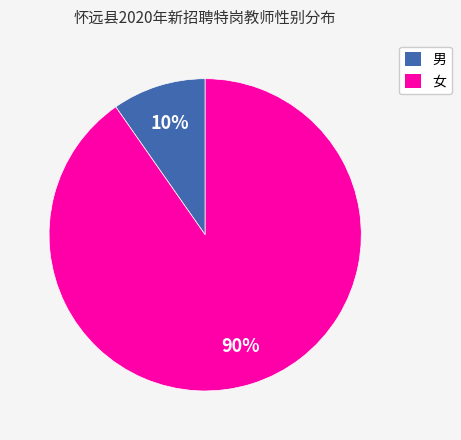

Which slice represents more than half of the pie?

女